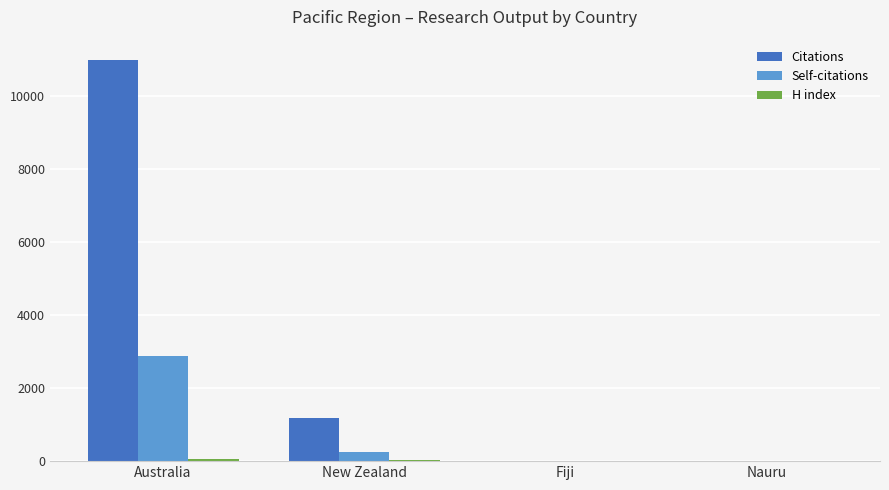

How many data points does each series have?

4